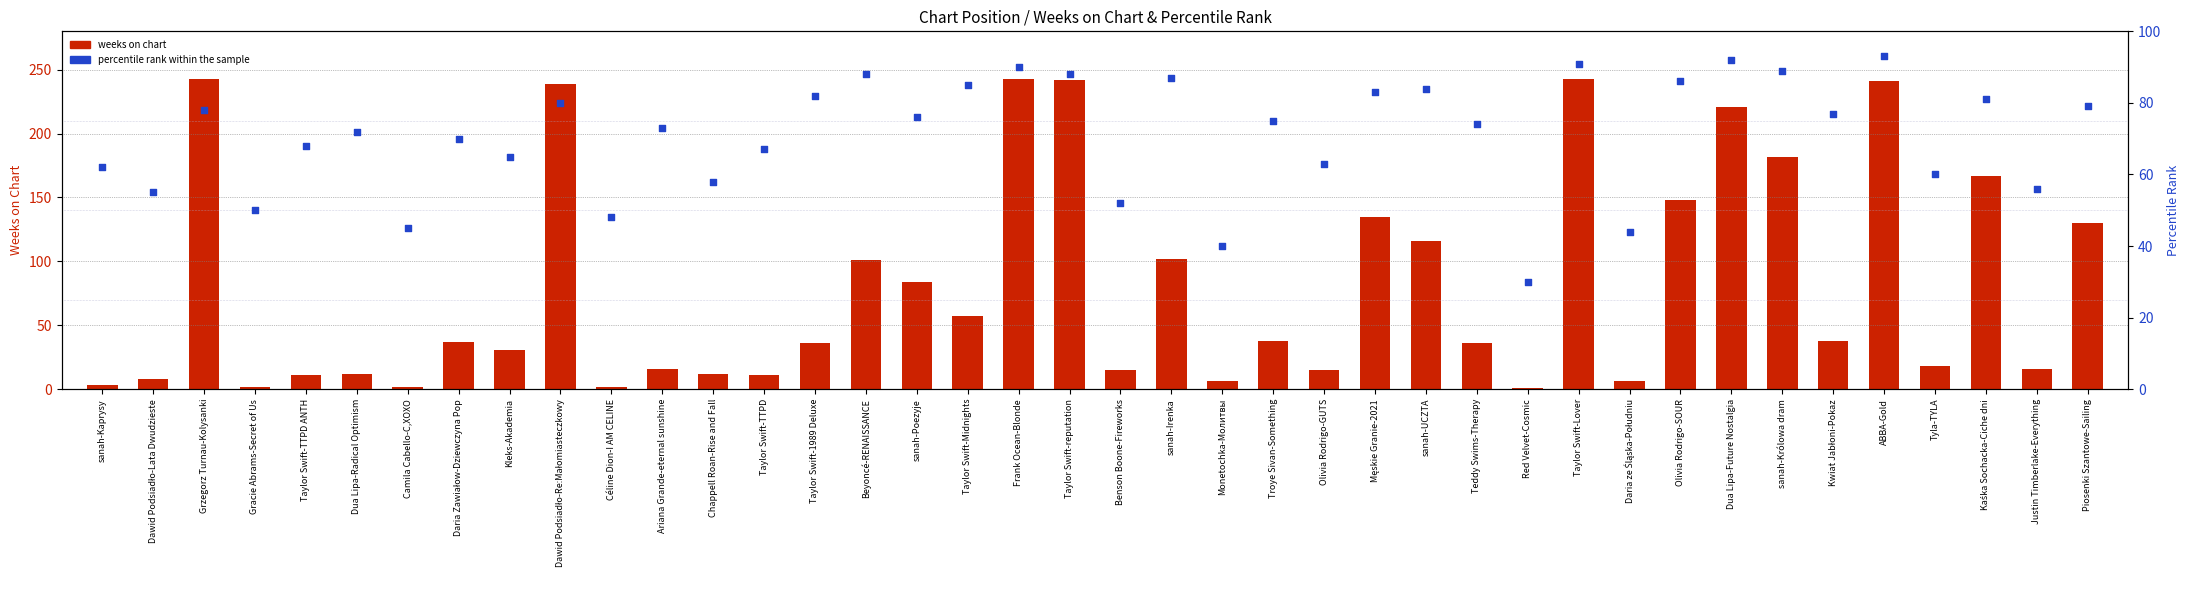

At how many categories does at least one series exceed 130?

11